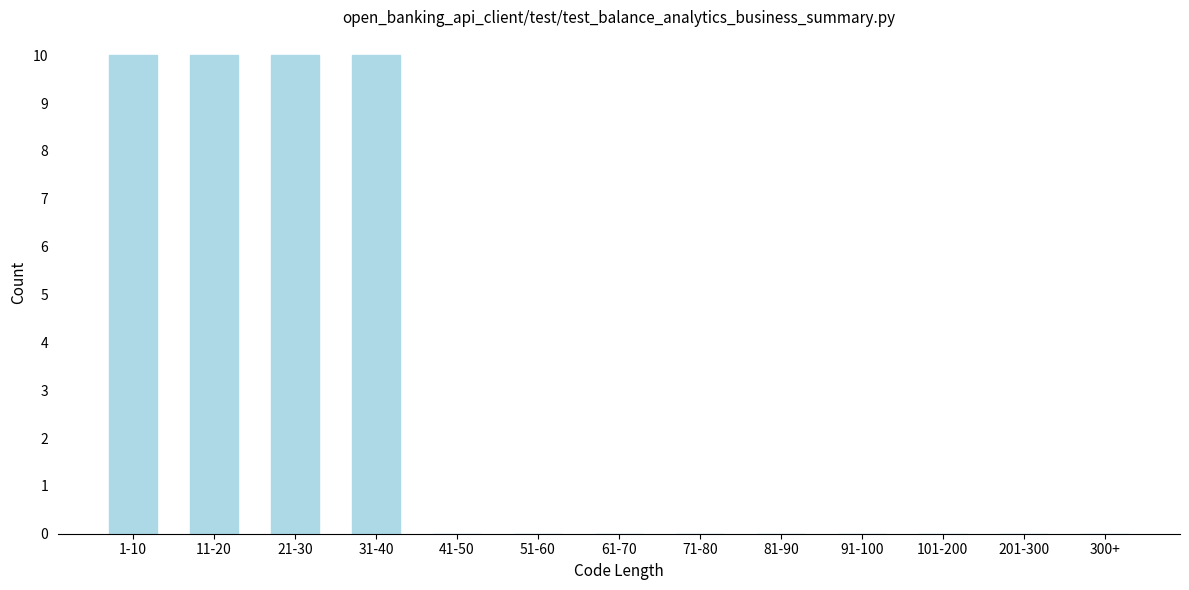

Reading right to left, extract all data points from this chart.

300+=0	201-300=0	101-200=0	91-100=0	81-90=0	71-80=0	61-70=0	51-60=0	41-50=0	31-40=10	21-30=10	11-20=10	1-10=10